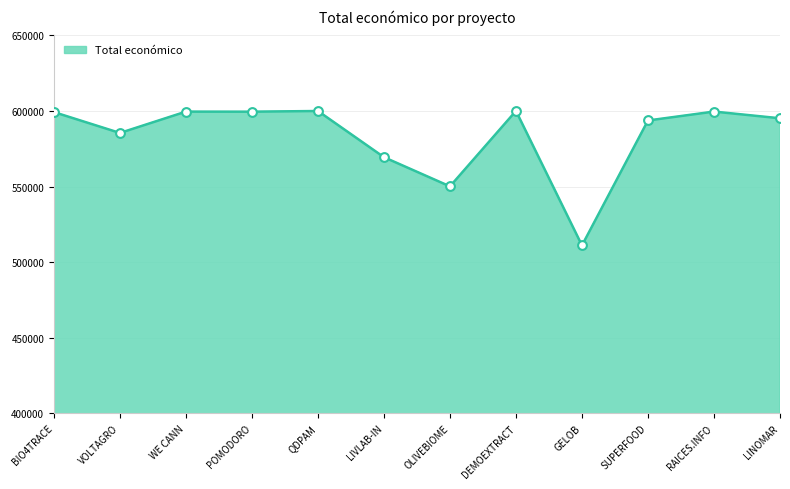

What is the change in value from LIVLAB-IN to LINOMAR?

+25757